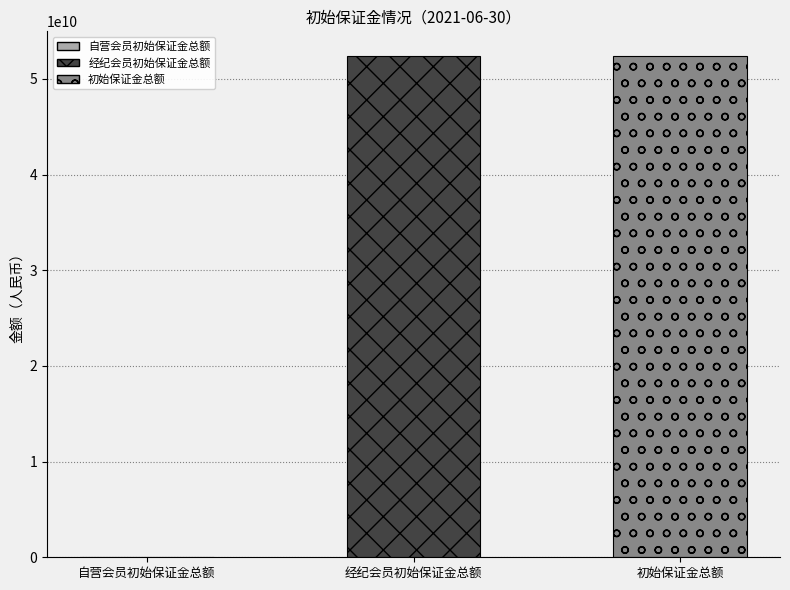

Reading right to left, extract all data points from this chart.

52347531664.1	52346522491.2	1009172.8